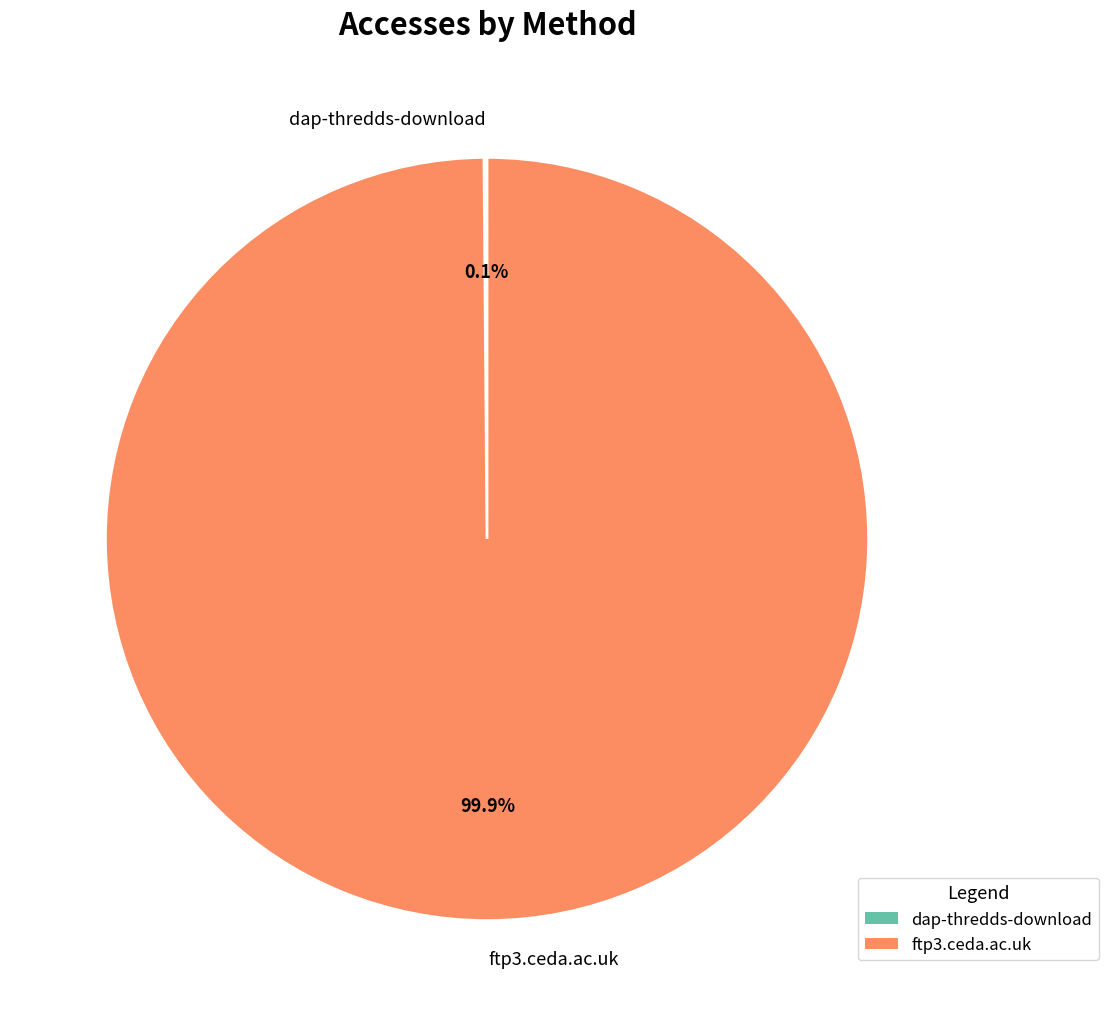

What is the largest slice in the pie chart?

ftp3.ceda.ac.uk